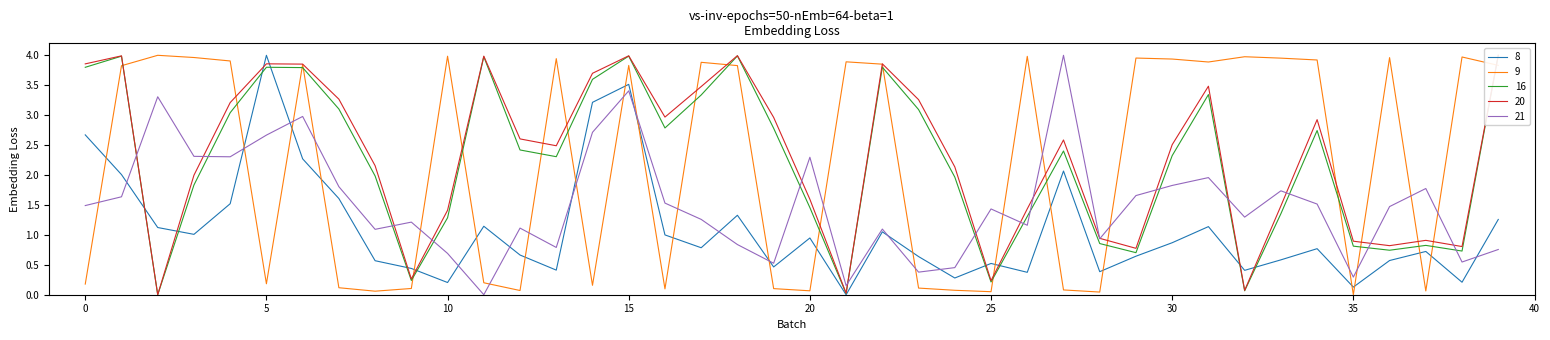

Is it true that 21 equals 2.7 at 5?

True